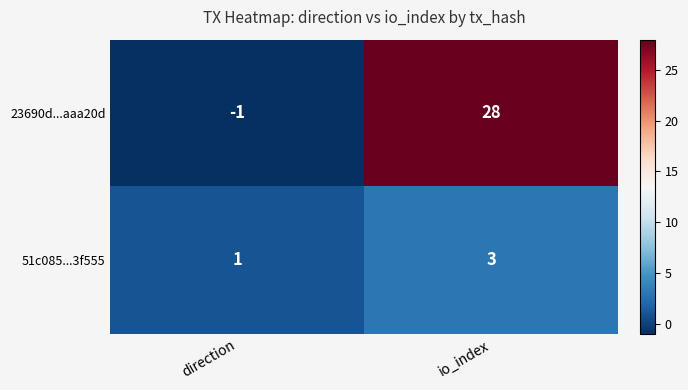

Rank the series by their maximum value, from highest to lowest.

23690d...aaa20d, 51c085...3f555